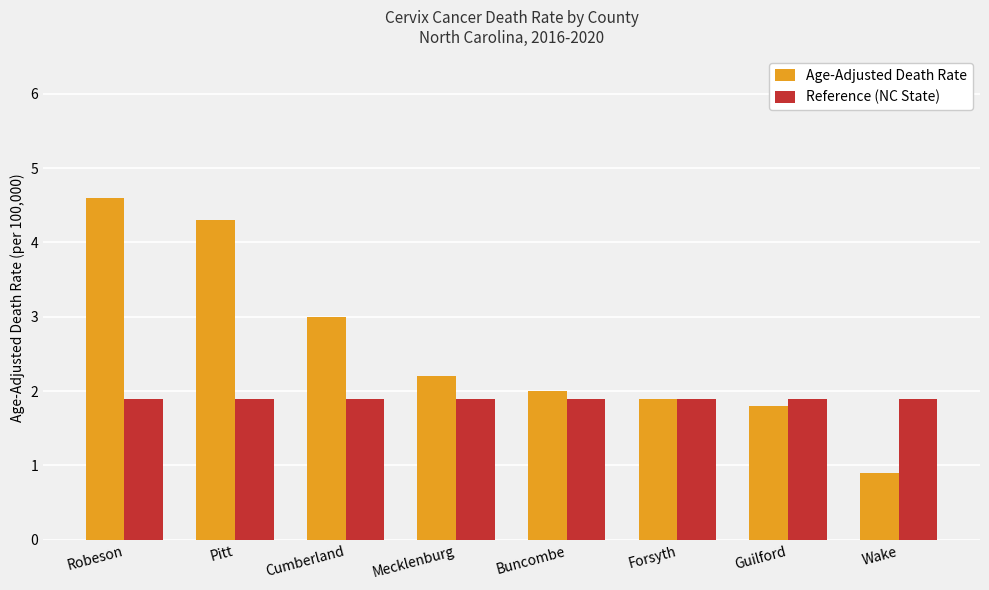

How many categories are shown in the chart?

8